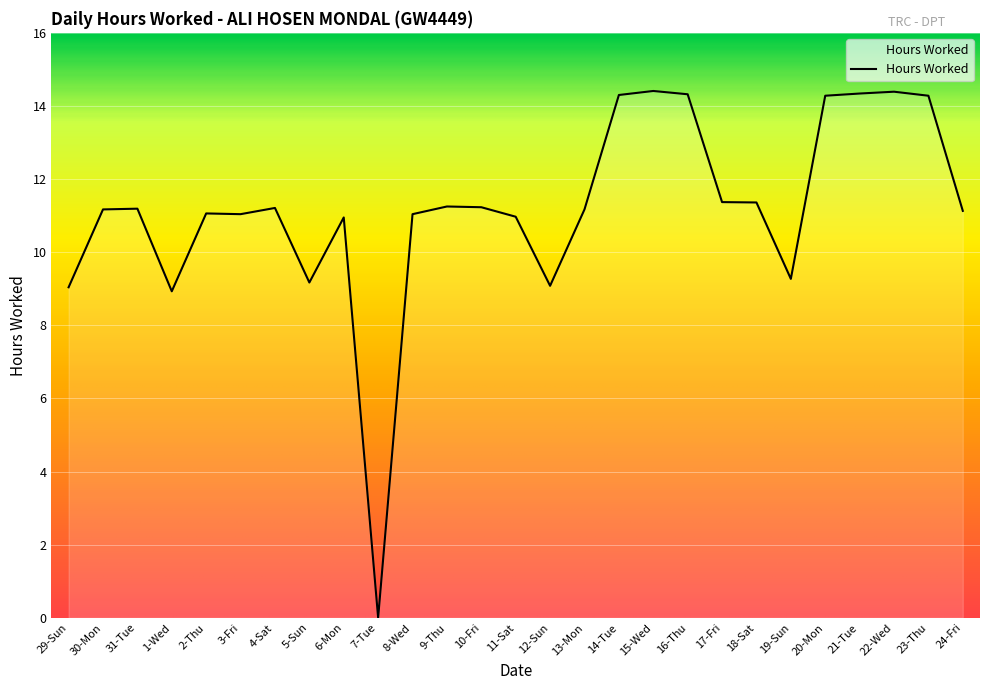

What is the change in value from 3-Fri to 6-Mon?

-0.1